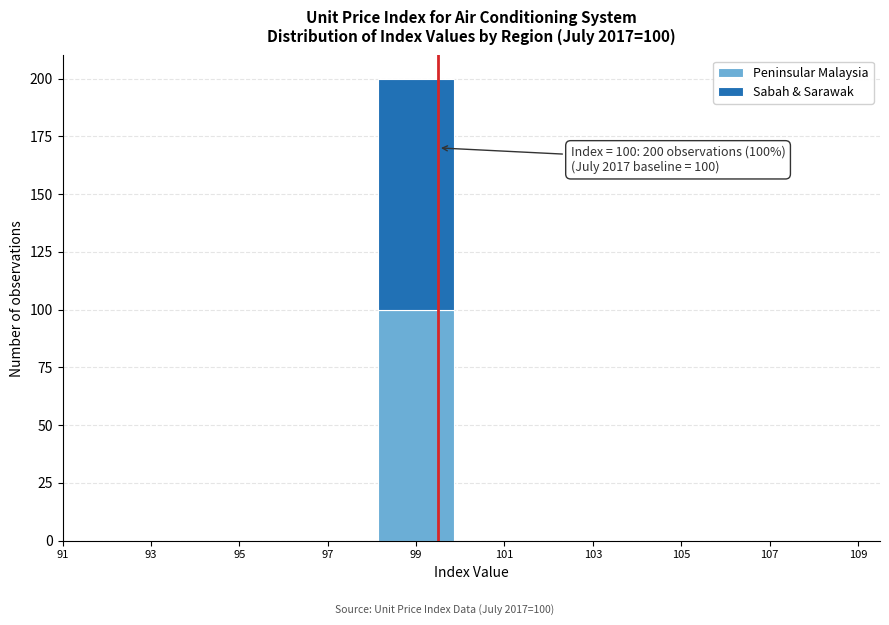

Reading left to right, what are the values for Peninsular Malaysia?

91=0	93=0	95=0	97=0	99=100	101=0	103=0	105=0	107=0	109=0